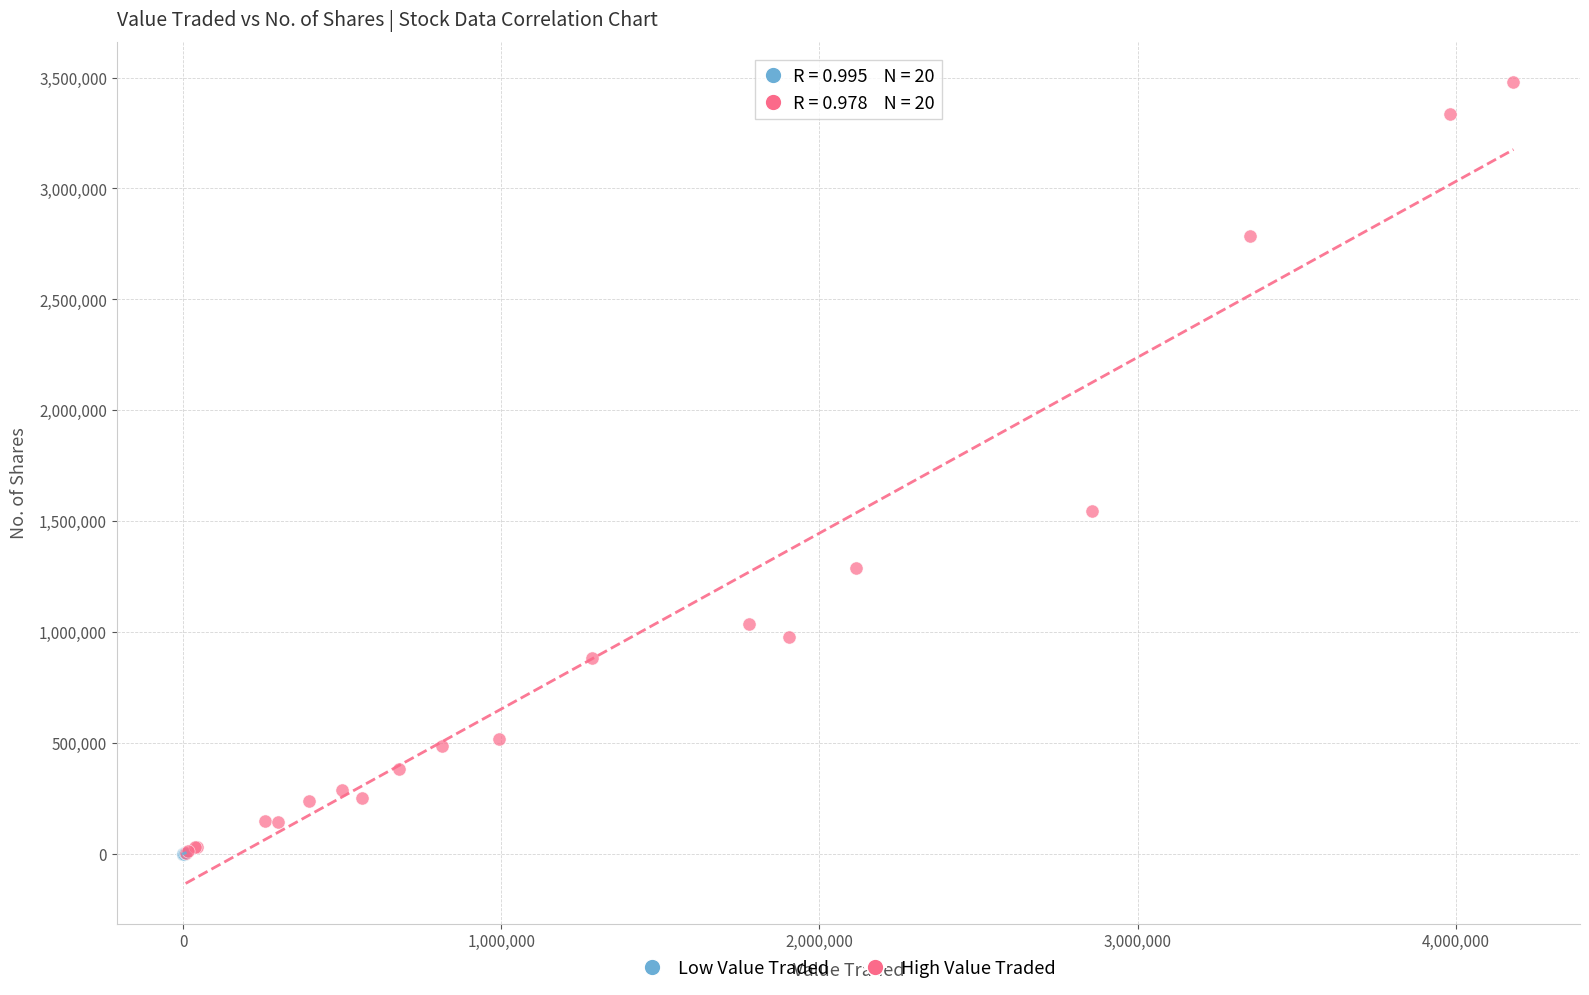

What are all the series names shown in the legend?

Low Value Traded, High Value Traded